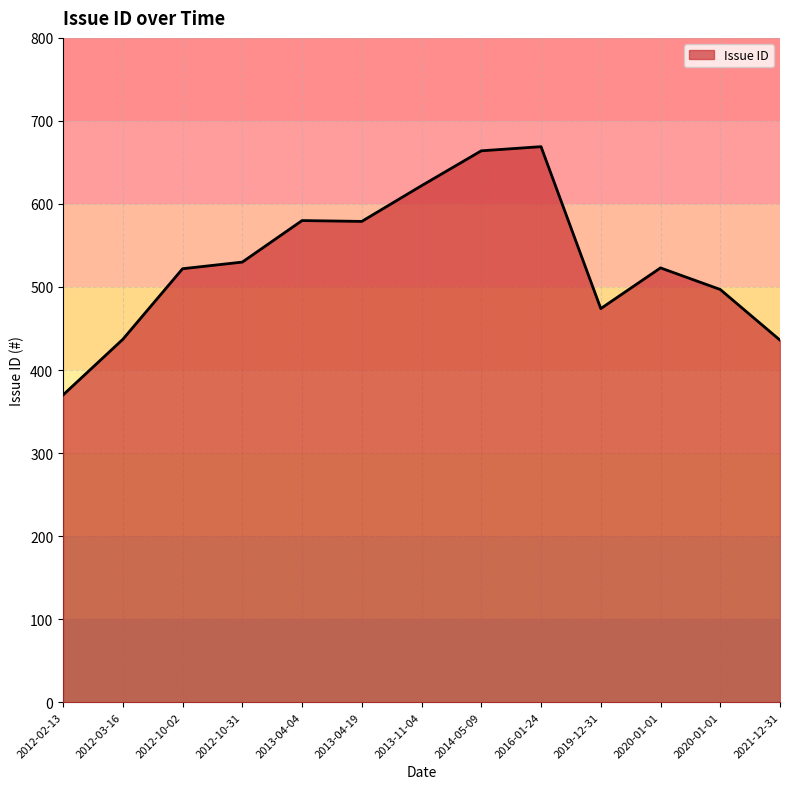

Is this an area chart (filled region under the line)?

Yes